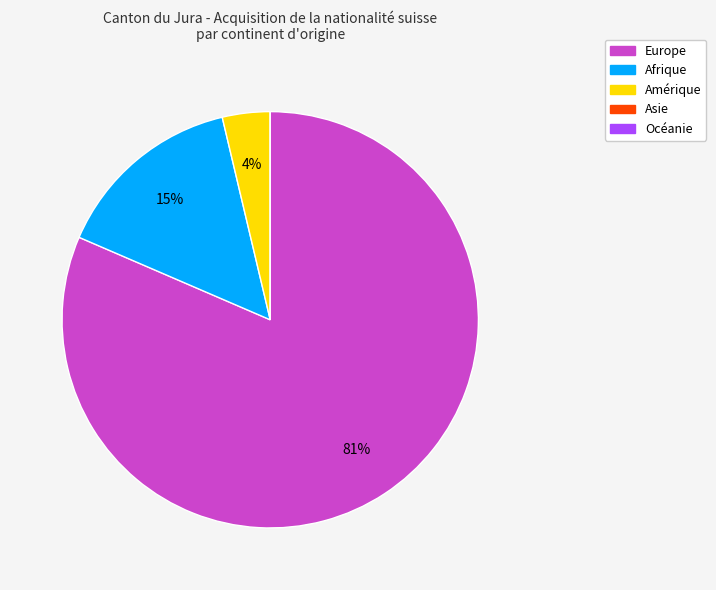

To the nearest percent, what is the difference between the largest and smallest slice percentages?

81%